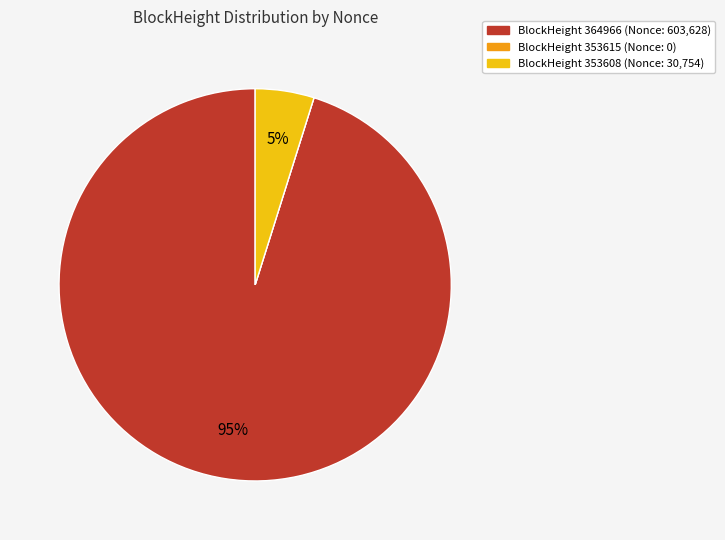

To the nearest percent, what is the average slice percentage?

33%